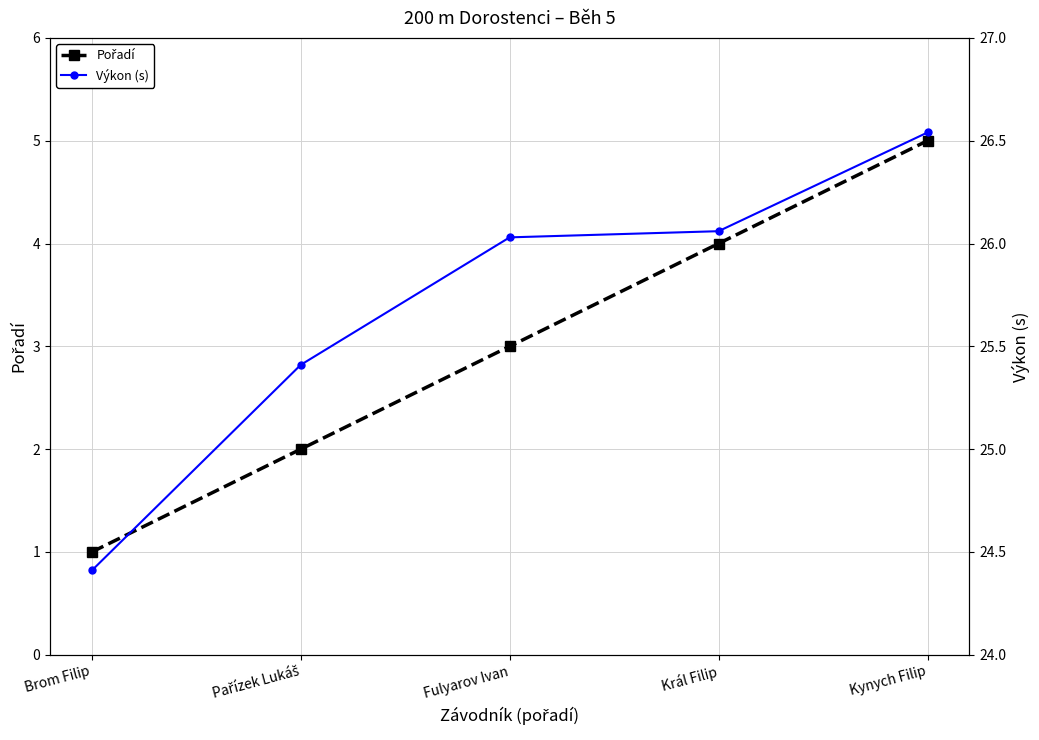

True or false: Výkon (s) and Pořadí cross at least once.

False